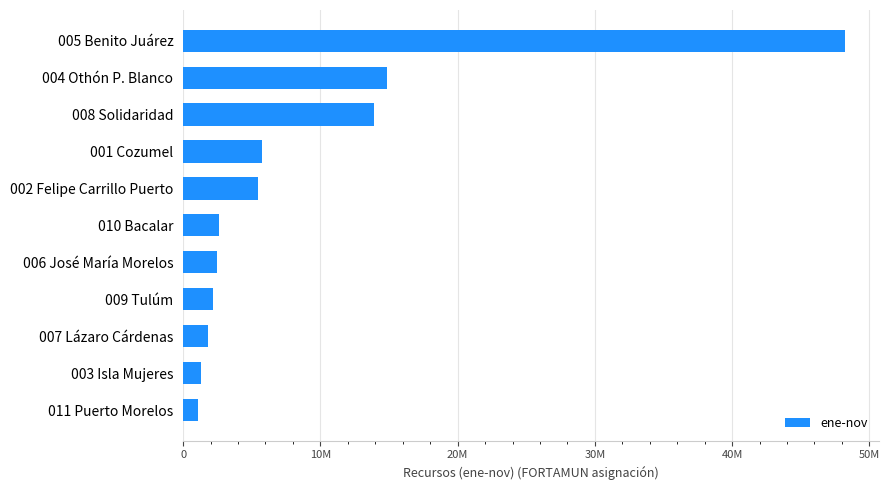

What is the maximum value shown in the chart?

48251607